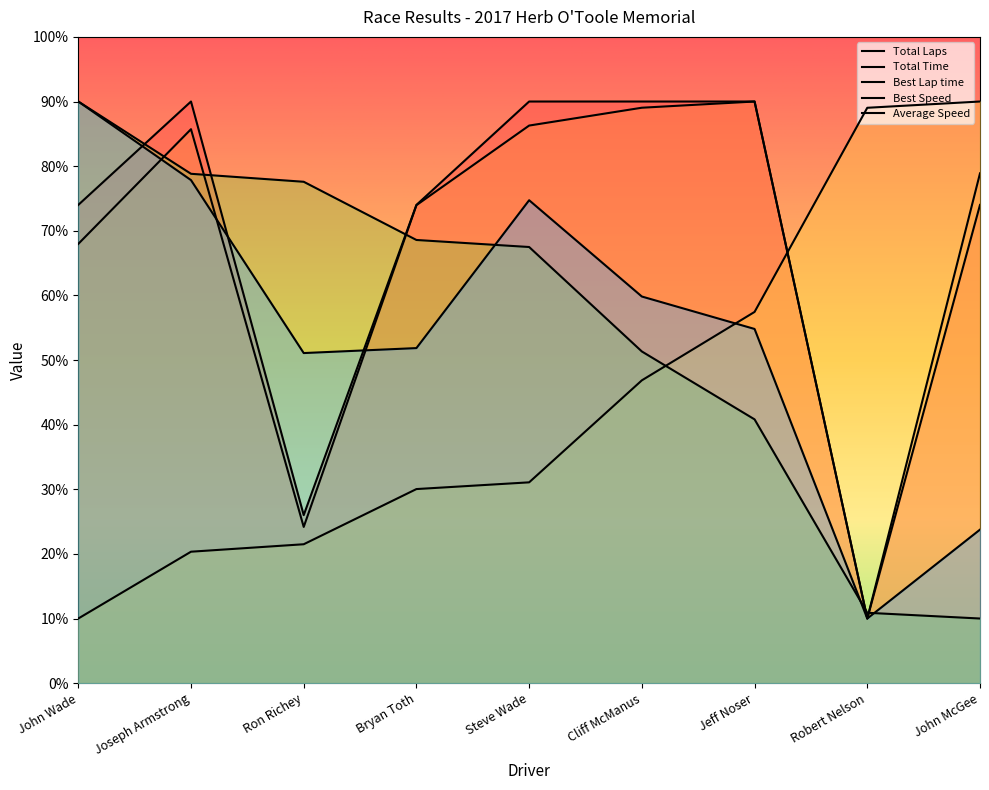

Rank the series by their maximum value, from highest to lowest.

Total Laps, Total Time, Best Lap time, Best Speed, Average Speed